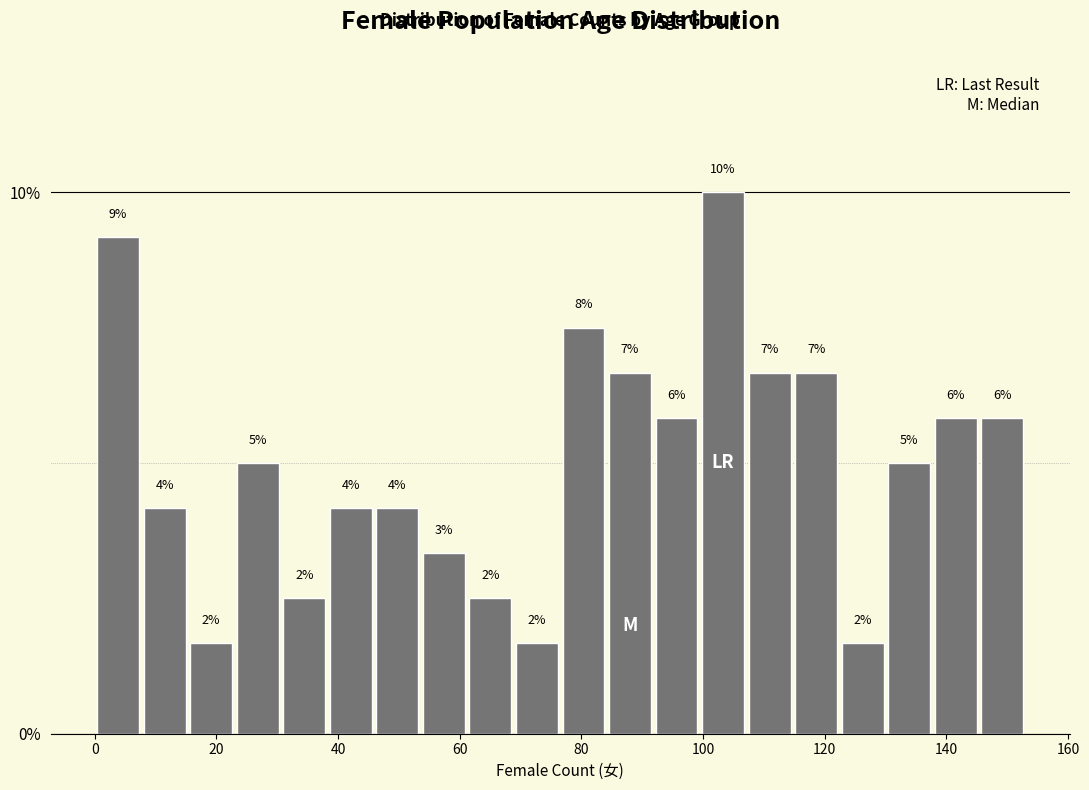

Read against the x-axis, roughly where is the centre of the tallest bar?

104